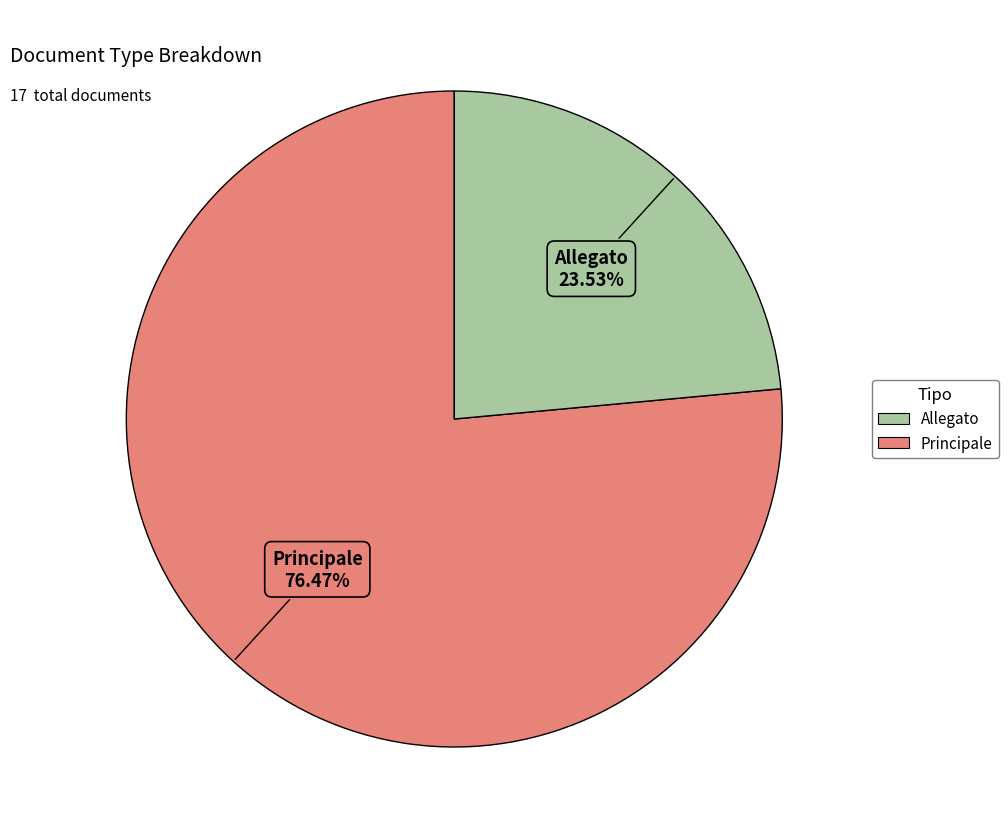

Is there a majority slice in this chart?

Yes